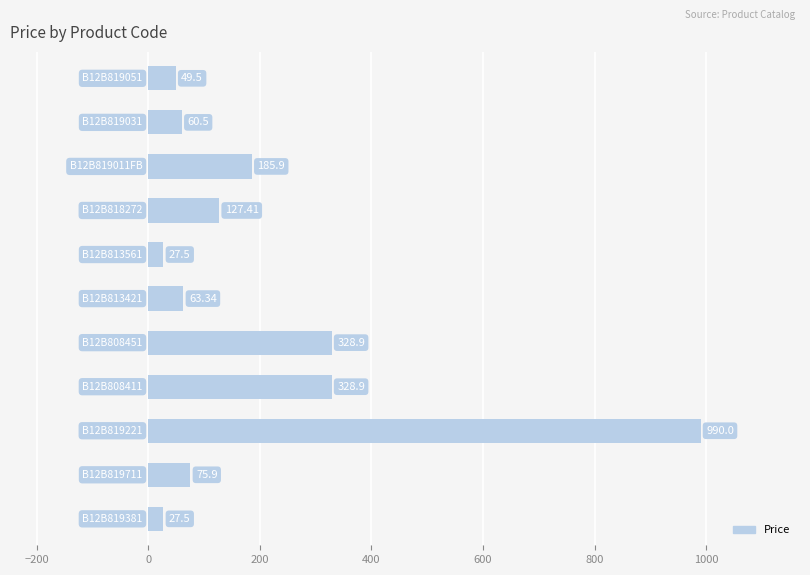

What is the difference between the maximum and minimum values?

962.5